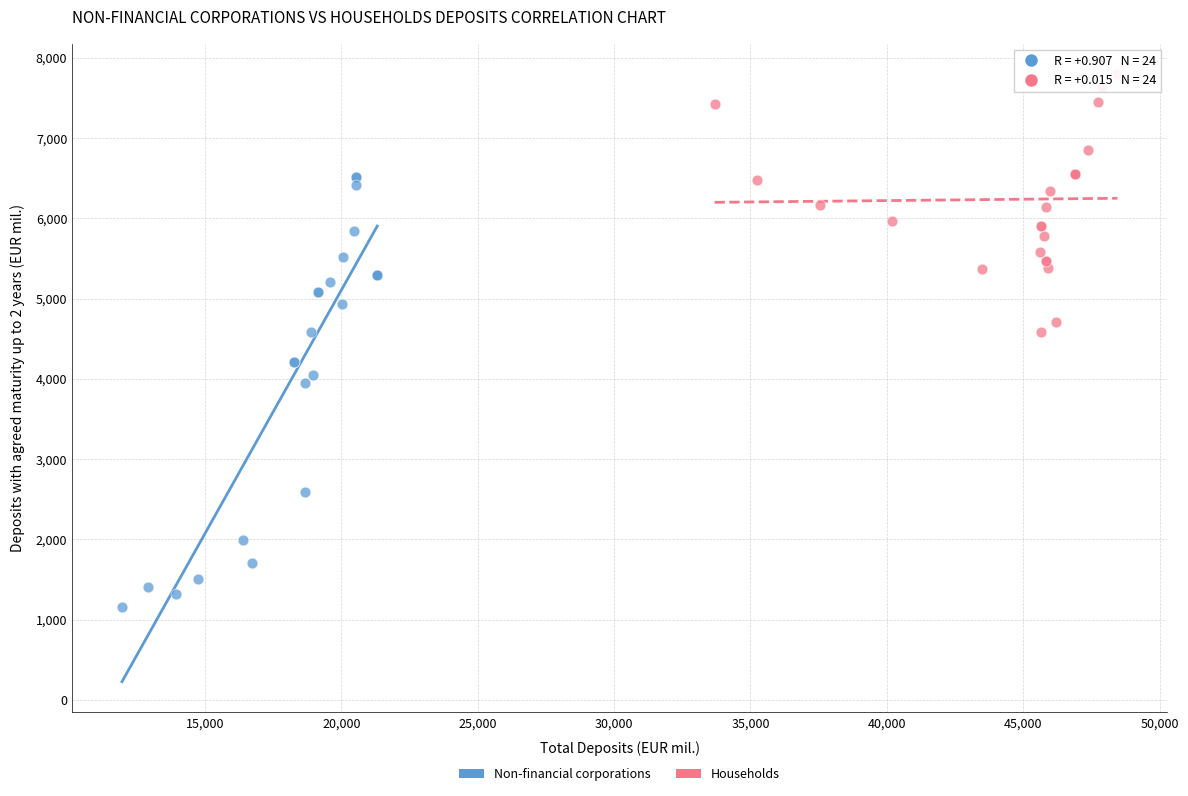

Which series has the widest spread of Y values?

Non-financial corporations